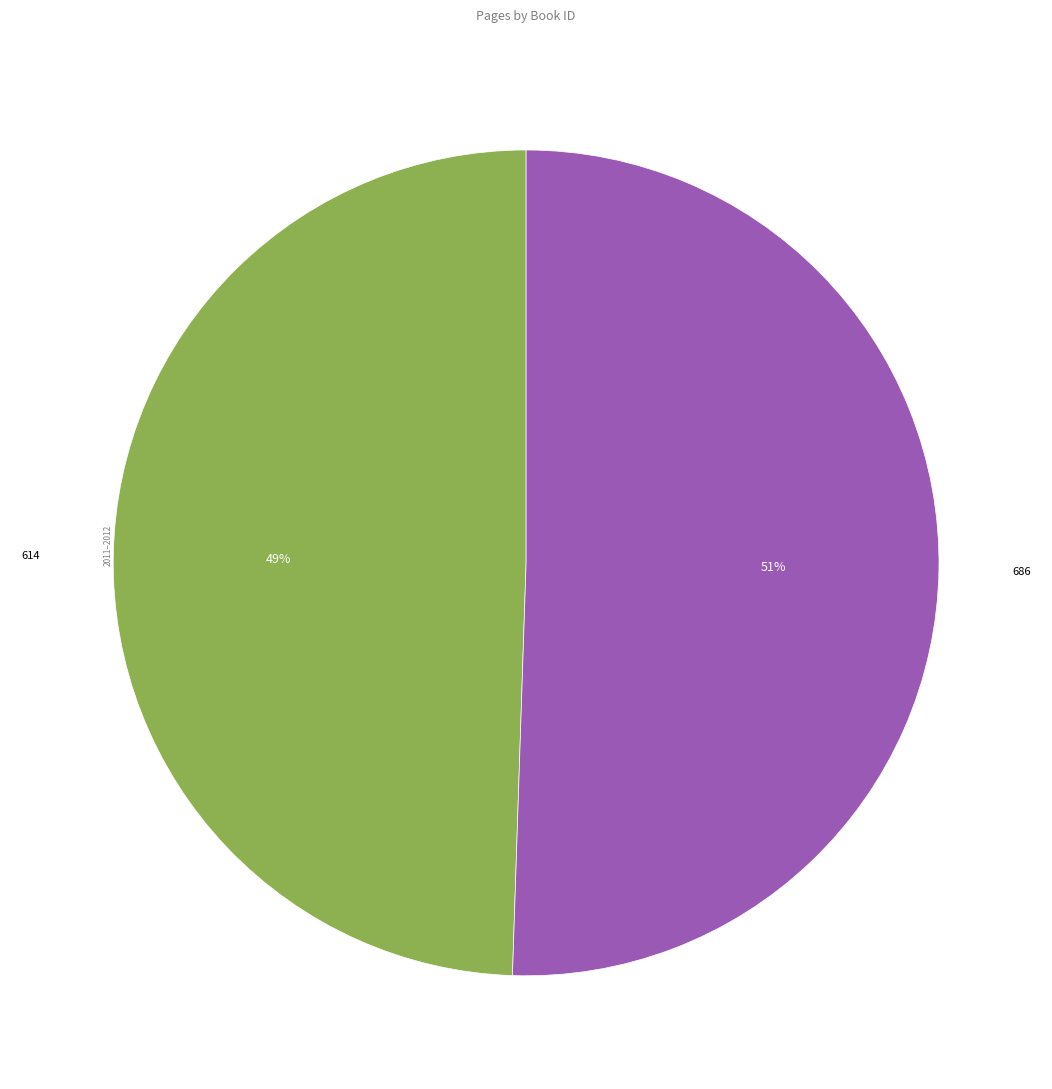

Is there a majority slice in this chart?

Yes